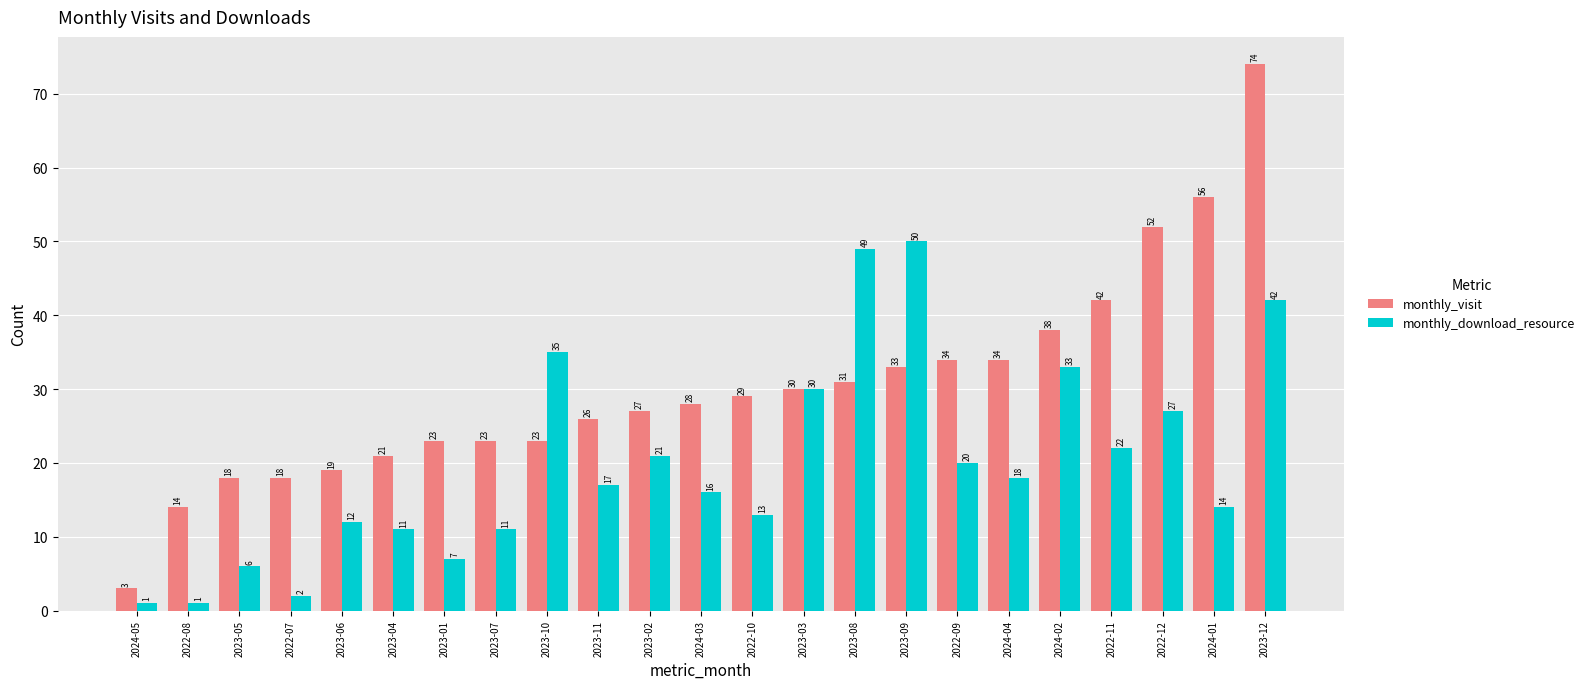

What is the highest value of the monthly_visit series?

74